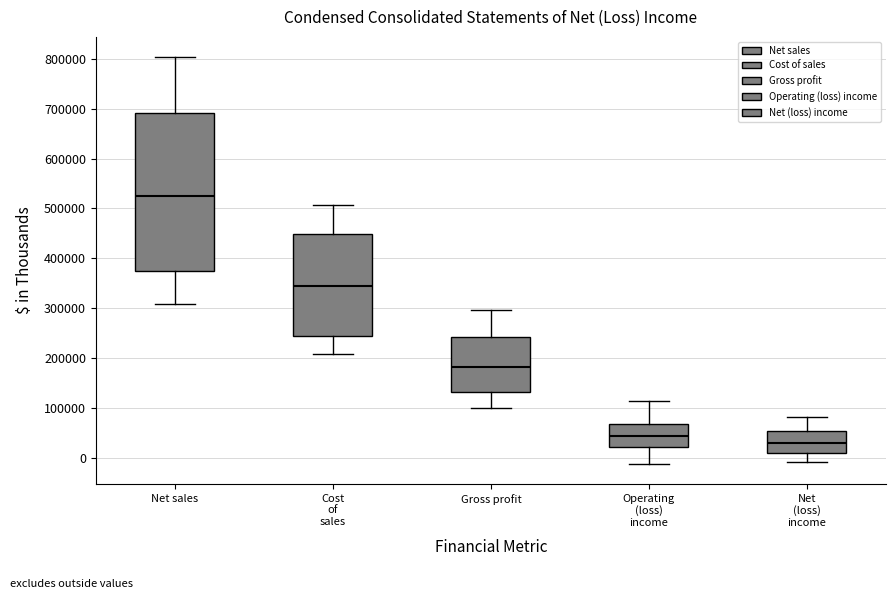

Reading left to right, read every box against the y-axis: the position of its median line, the range the box covers, and the ends of its whiskers. The values are not printed on the chart, so give them approximately, as read against the axis.

Net sales: median 530000, box 380000 to 690000, whiskers 310000 to 800000
Cost of sales: median 340000, box 240000 to 450000, whiskers 210000 to 510000
Gross profit: median 180000, box 130000 to 240000, whiskers 100000 to 300000
Operating (loss) income: median 40000, box 20000 to 70000, whiskers -10000 to 110000
Net (loss) income: median 30000, box 10000 to 50000, whiskers -10000 to 80000